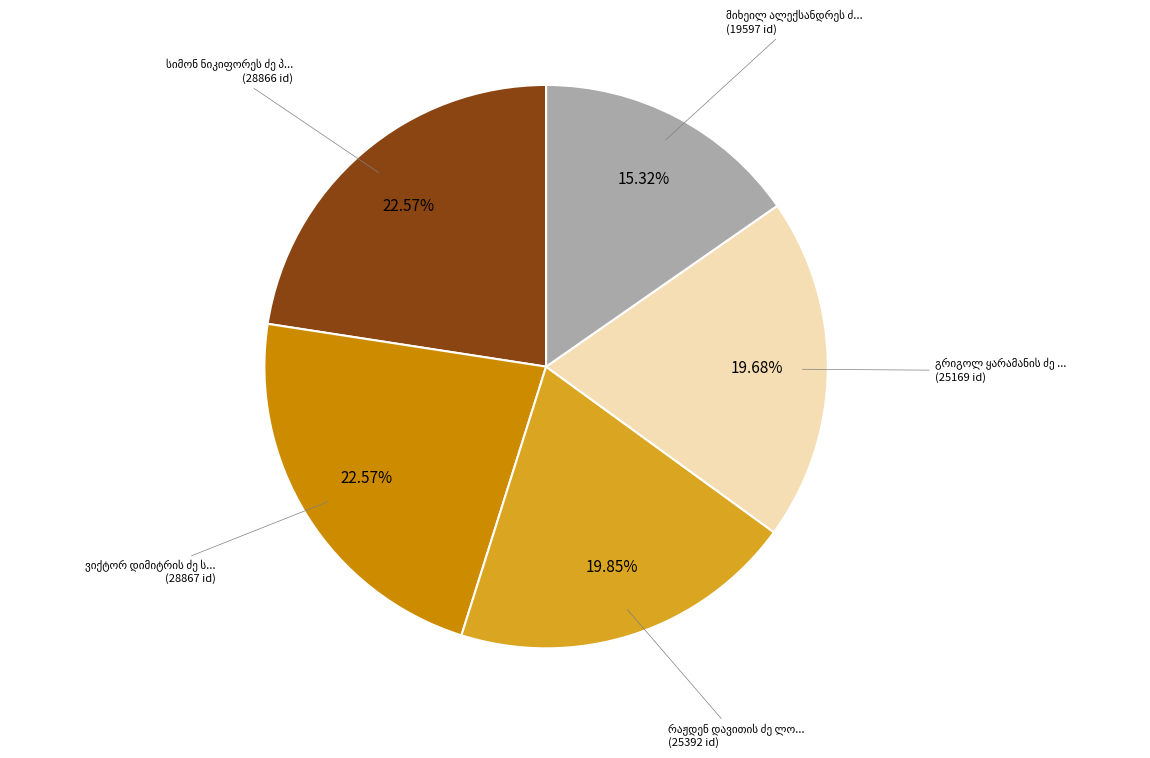

How many segments does this pie chart have?

5